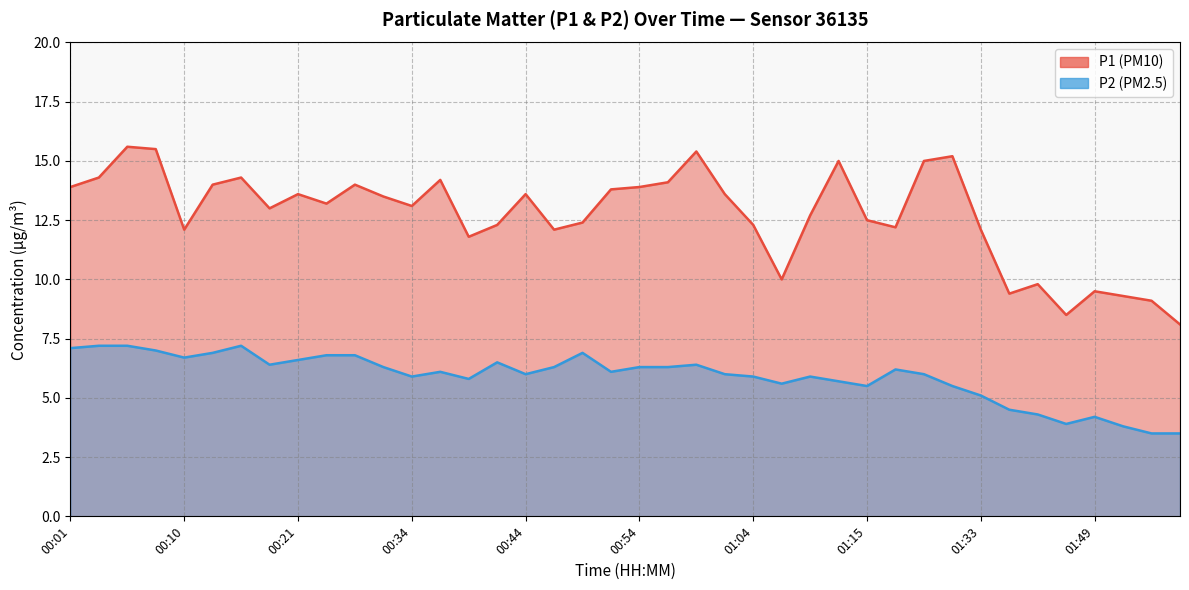

Where is the first local minimum for P2?

00:10